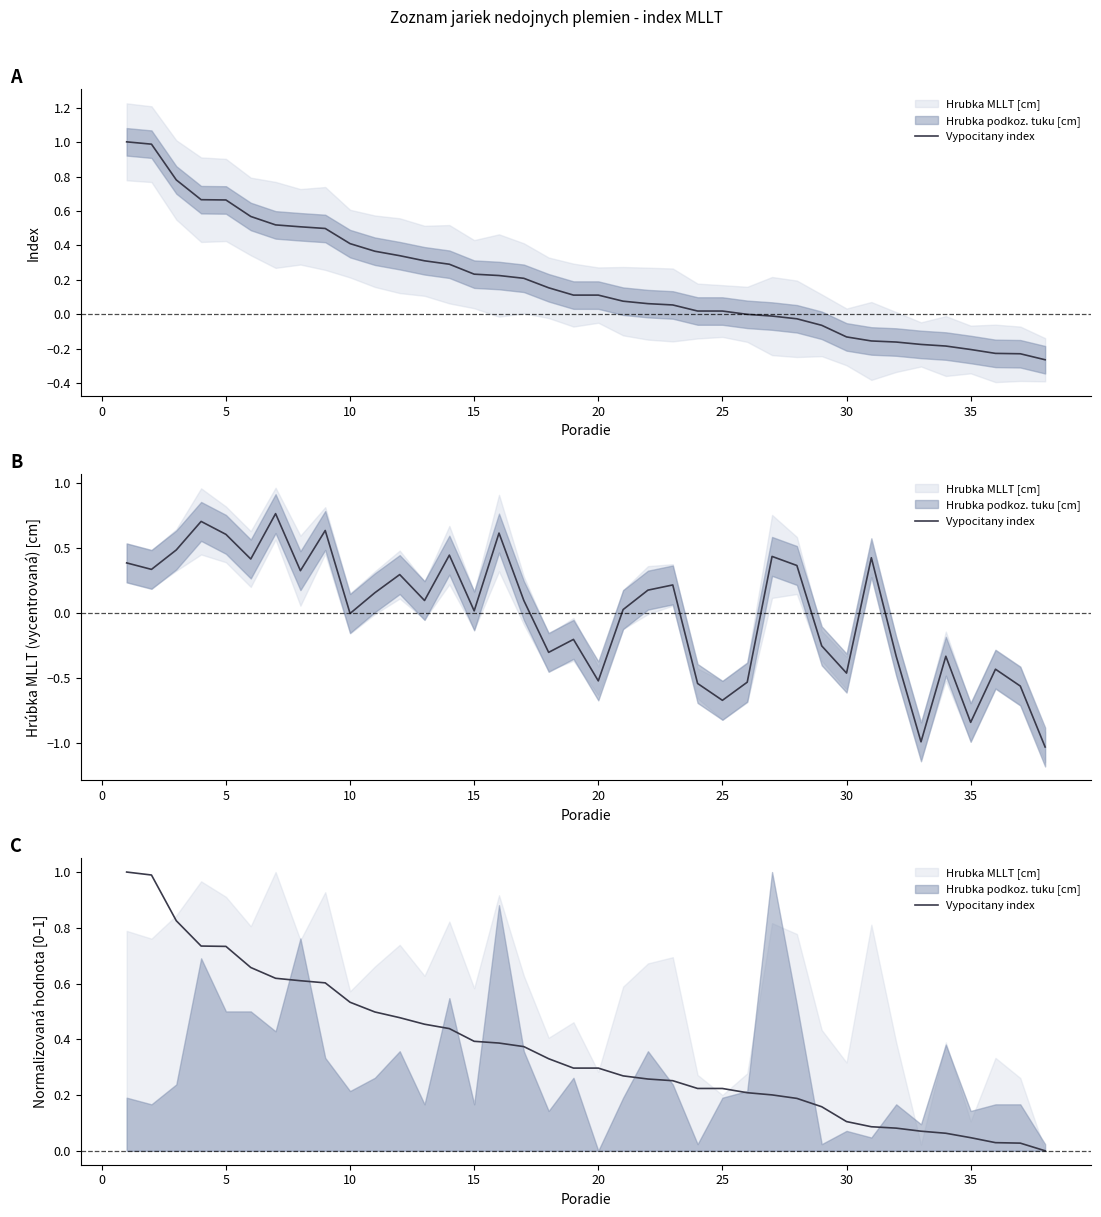

What is the difference between the second highest and second lowest values?

1.0